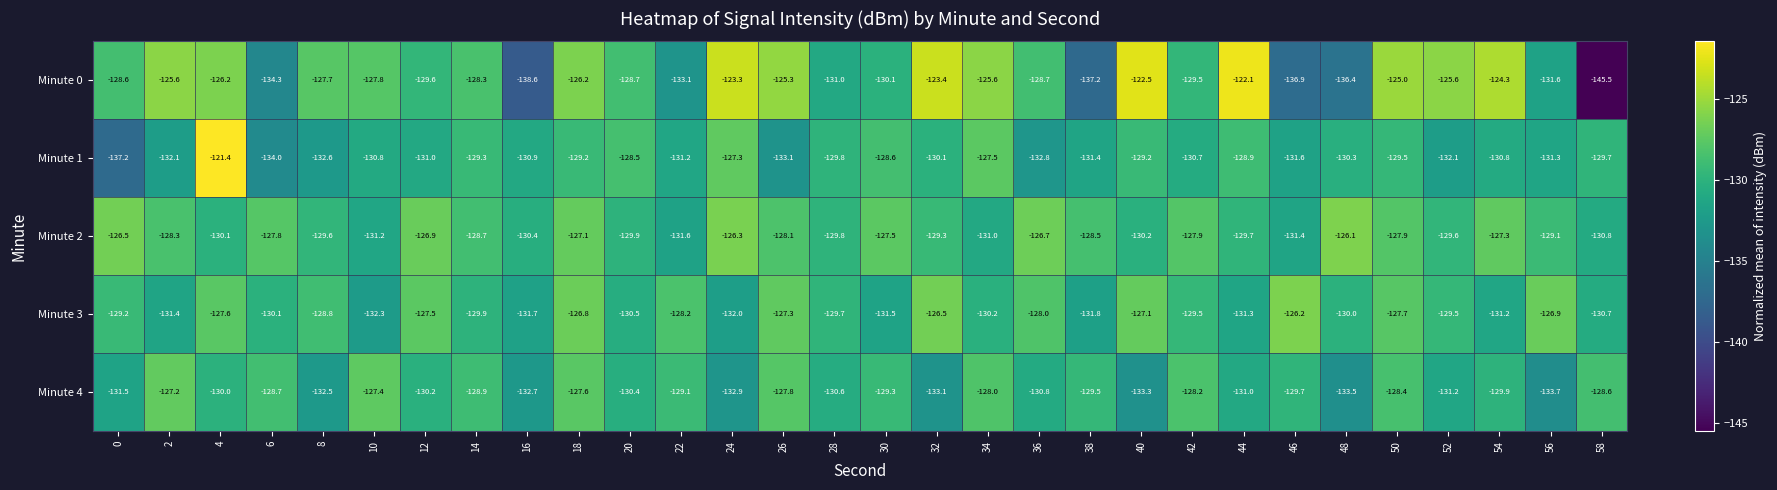

Between 44 and 50, which series saw the biggest shift?

Minute 3